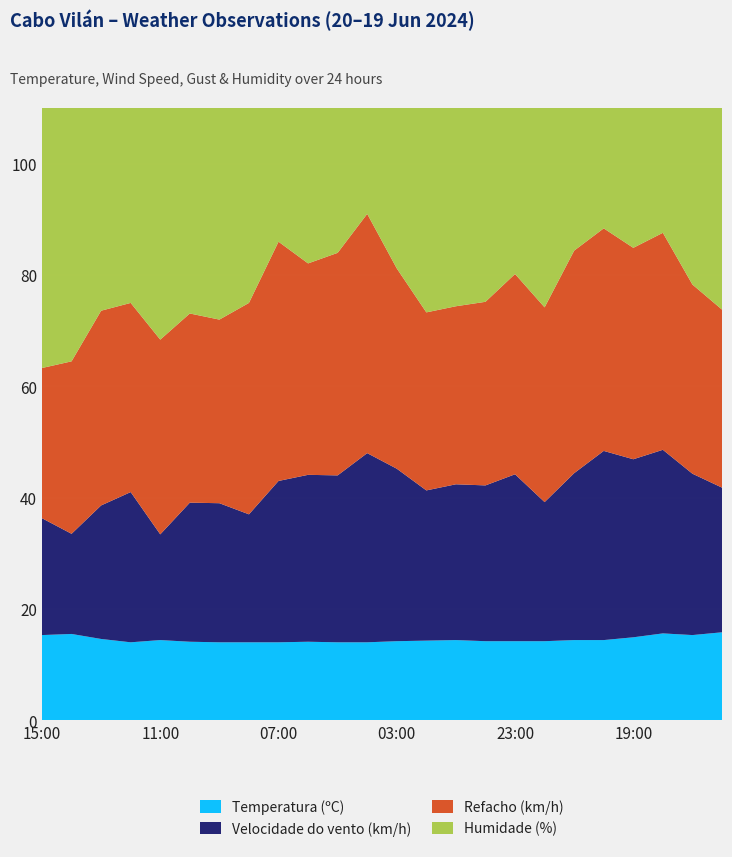

Reading right to left, what are all the values shown in this chart?

Temperatura (ºC): 16:00=15.8	17:00=15.3	18:00=15.6	19:00=14.9	20:00=14.4	21:00=14.4	22:00=14.2	23:00=14.2	00:00=14.2	01:00=14.4	02:00=14.3	03:00=14.2	04:00=14.0	05:00=14.0	06:00=14.1	07:00=14.0	08:00=14.0	09:00=14.0	10:00=14.1	11:00=14.4	12:00=14.0	13:00=14.6	14:00=15.5	15:00=15.3
Velocidade do vento (km/h): 16:00=26.0	17:00=29.0	18:00=33.0	19:00=32.0	20:00=34.0	21:00=30.0	22:00=25.0	23:00=30.0	00:00=28.0	01:00=28.0	02:00=27.0	03:00=31.0	04:00=34.0	05:00=30.0	06:00=30.0	07:00=29.0	08:00=23.0	09:00=25.0	10:00=25.0	11:00=19.0	12:00=27.0	13:00=24.0	14:00=18.0	15:00=21.0
Refacho (km/h): 16:00=32.0	17:00=34.0	18:00=39.0	19:00=38.0	20:00=40.0	21:00=40.0	22:00=35.0	23:00=36.0	00:00=33.0	01:00=32.0	02:00=32.0	03:00=36.0	04:00=43.0	05:00=40.0	06:00=38.0	07:00=43.0	08:00=38.0	09:00=33.0	10:00=34.0	11:00=35.0	12:00=34.0	13:00=35.0	14:00=31.0	15:00=27.0
Humidade (%): 16:00=78.0	17:00=76.0	18:00=78.0	19:00=80.0	20:00=81.0	21:00=82.0	22:00=83.0	23:00=83.0	00:00=87.0	01:00=88.0	02:00=88.0	03:00=88.0	04:00=88.0	05:00=88.0	06:00=84.0	07:00=83.0	08:00=85.0	09:00=83.0	10:00=83.0	11:00=84.0	12:00=84.0	13:00=83.0	14:00=83.0	15:00=77.0